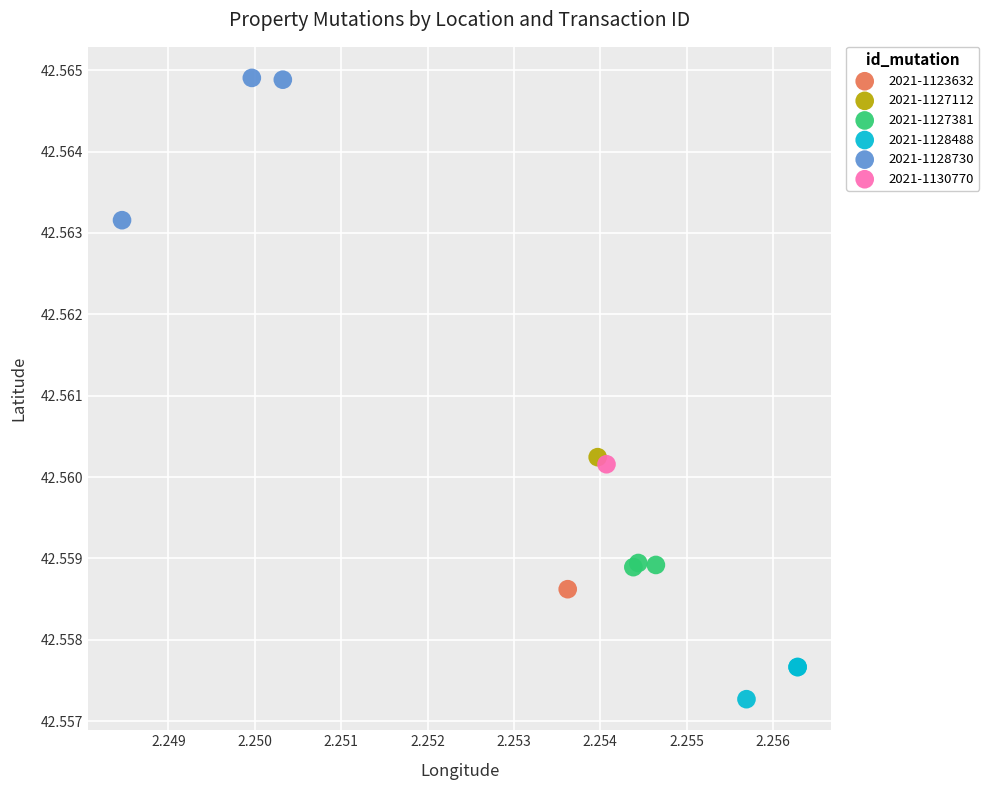

What are all the series names shown in the legend?

2021-1123632, 2021-1127112, 2021-1127381, 2021-1128488, 2021-1128730, 2021-1130770